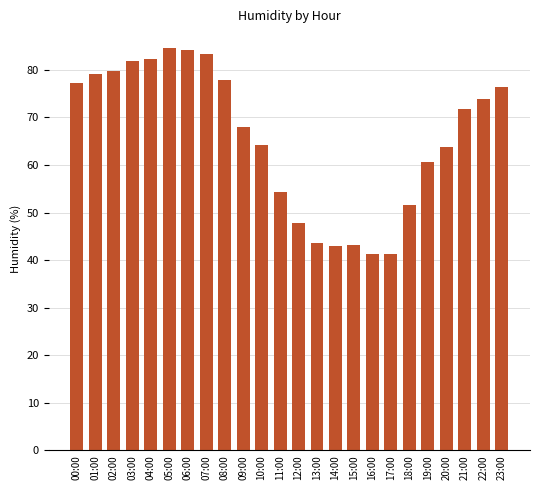

Which has a higher value, 13:00 or 10:00?

10:00